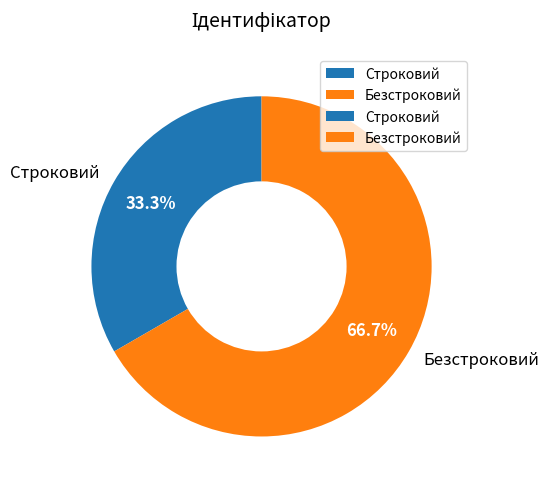

To the nearest percent, what is the combined percentage of Безстроковий and Строковий?

100%